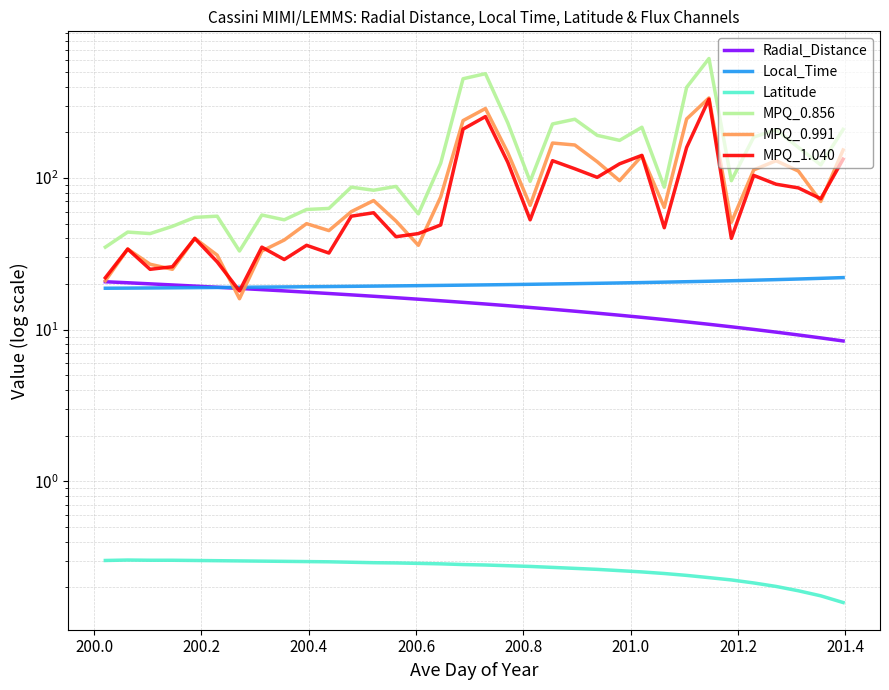

What is the difference between the maximum and minimum values in the Local_Time series?

3.3